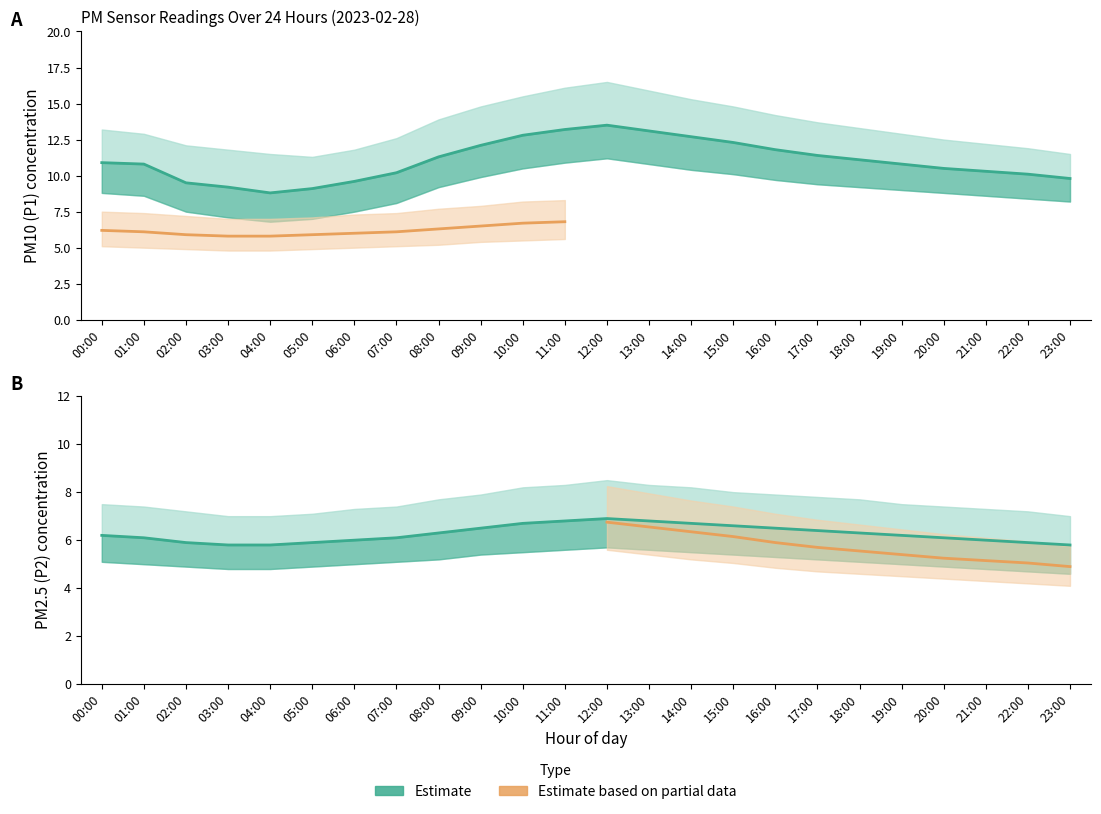

At which category does P1_lower reach its first local valley?

04:00